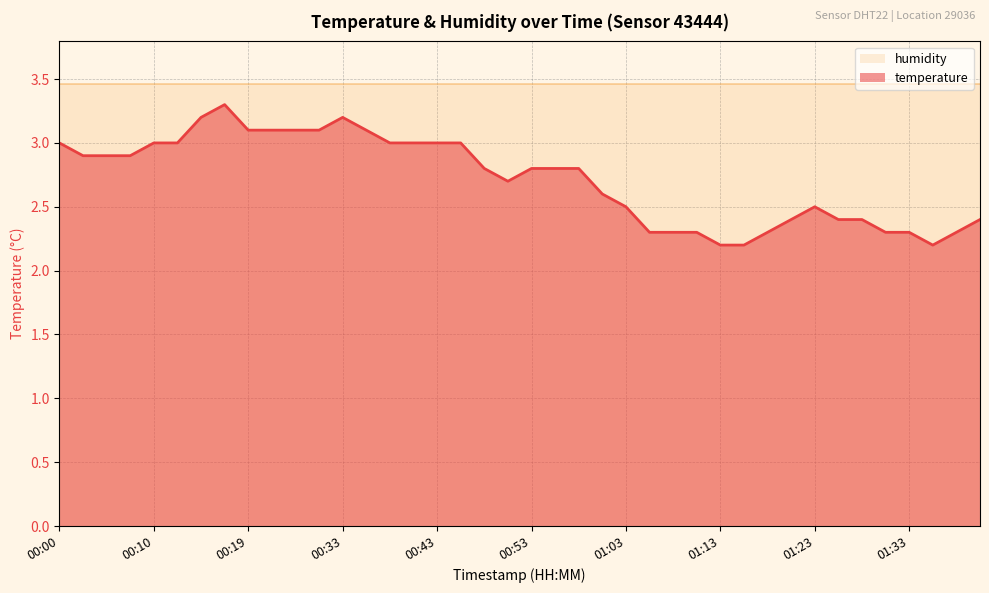

Between 00:02 and 00:51, which is larger?

00:02